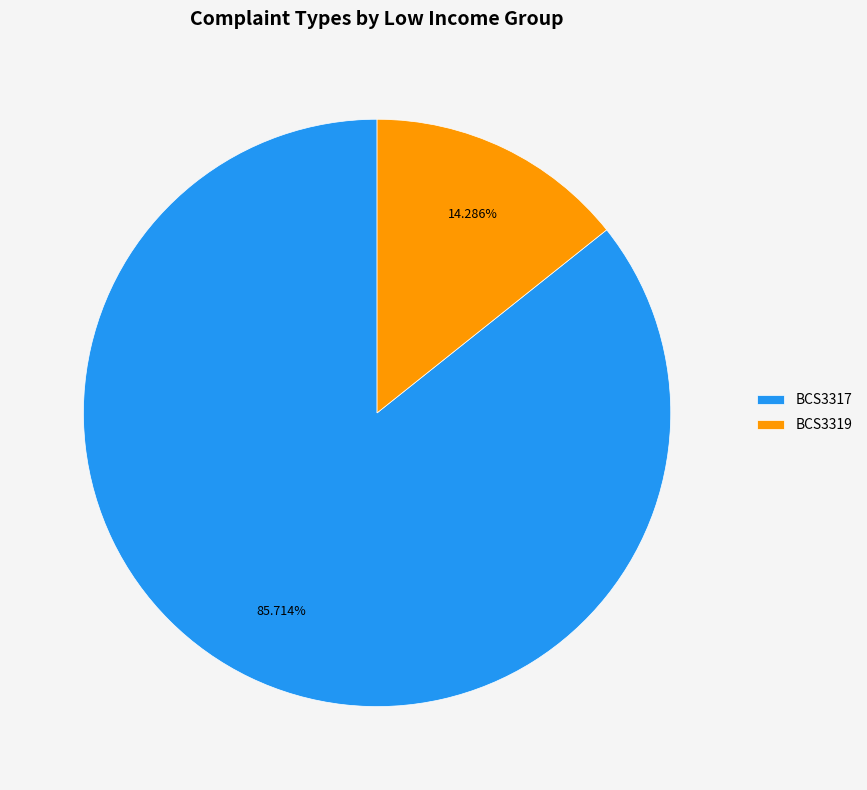

To the nearest percent, what percentage of the pie is BCS3319?

14%